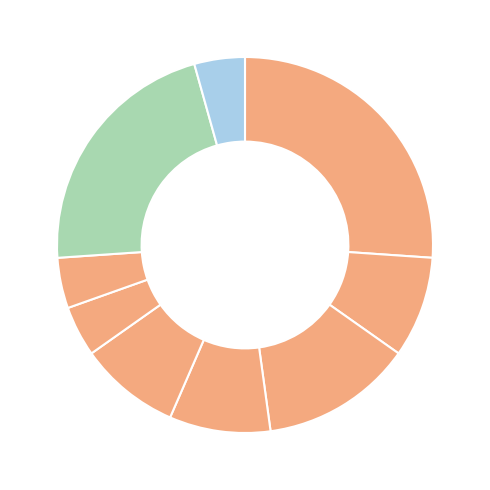

Does any single category account for the majority?

No